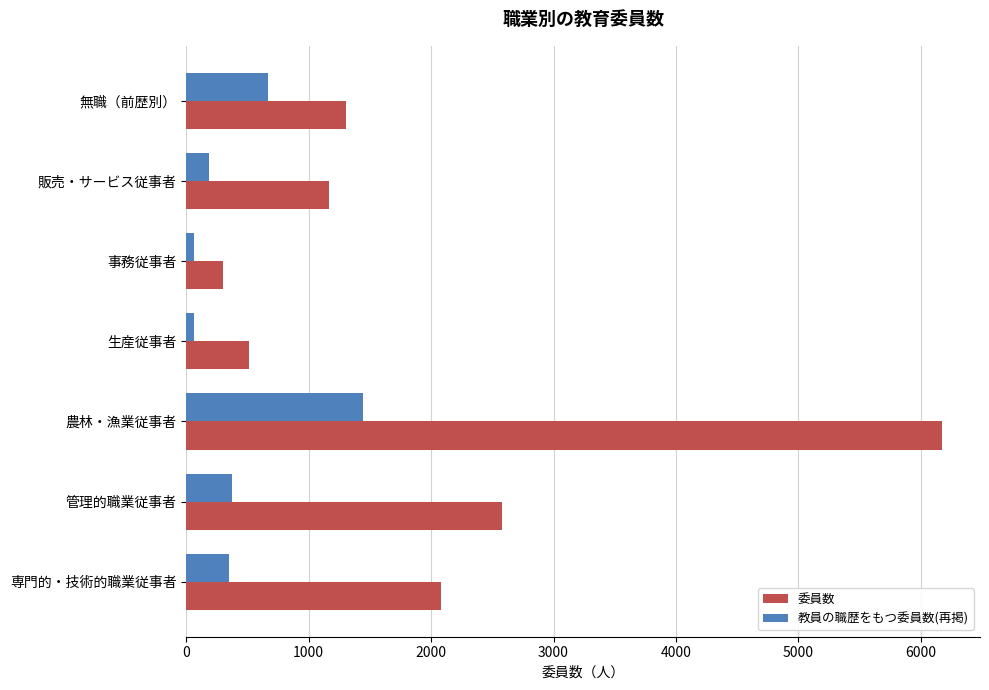

Which series has the widest spread of values?

委員数